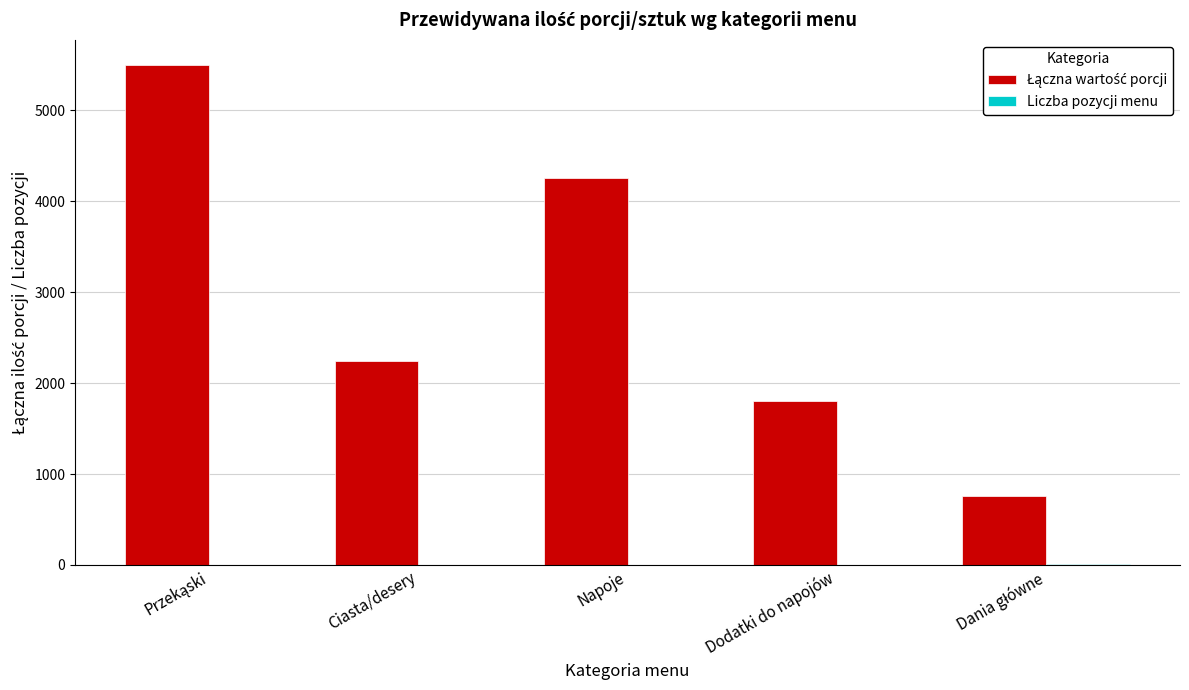

The value of Liczba pozycji menu at Dania główne is 17. True or false?

False